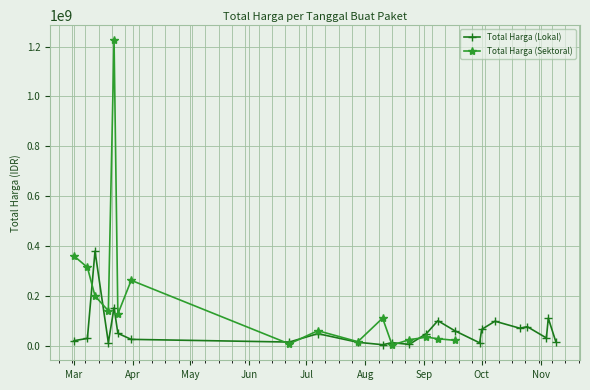

Which category has the highest value across all series?

2022-03-12